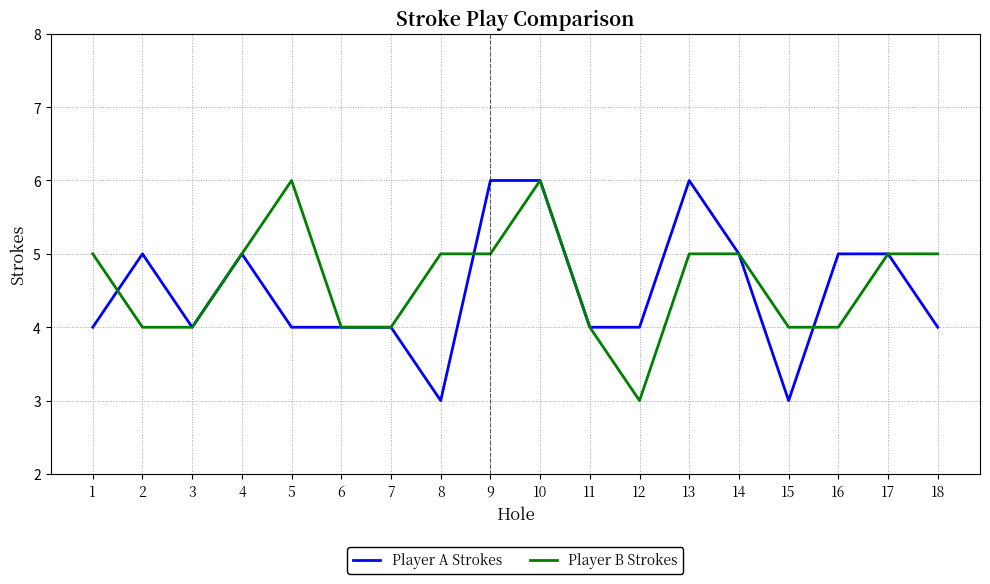

Rank the series at 5 from lowest to highest value.

Player A Strokes, Player B Strokes